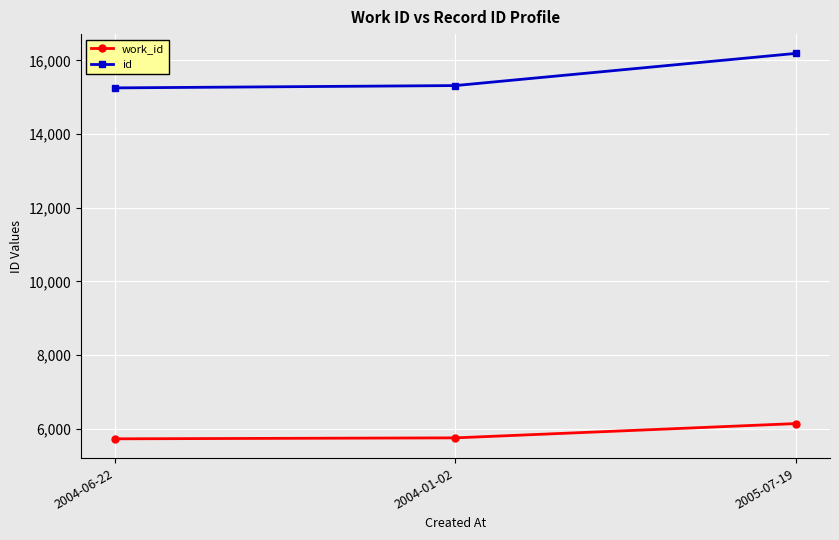

Which series has the largest range (max minus min)?

id